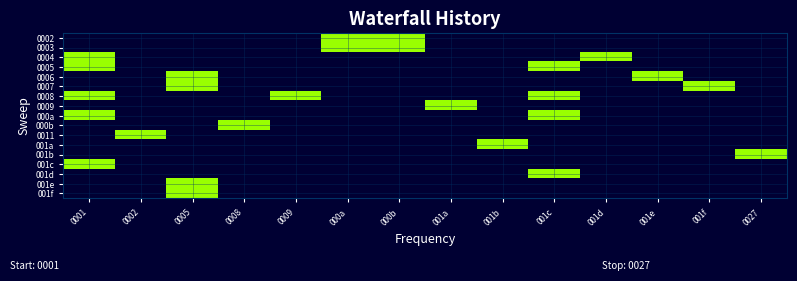

What is the spread (max minus min) of values at 001a?

100.0